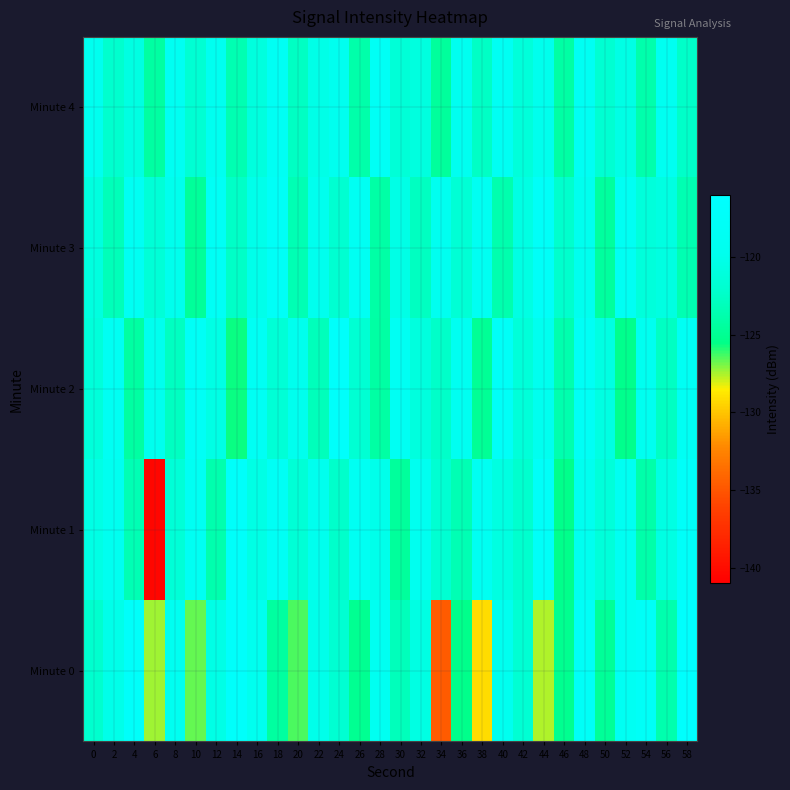

Reading right to left, transcribe all the data shown in this chart.

Minute 0: 58=-116.5	56=-123.7	54=-117.7	52=-118.5	50=-124.7	48=-117.8	46=-125.1	44=-127.5	42=-121.8	40=-119.5	38=-129.1	36=-125.3	34=-134.7	32=-120.5	30=-123.0	28=-119.0	26=-125.0	24=-121.8	22=-120.1	20=-126.4	18=-124.4	16=-119.3	14=-116.7	12=-120.3	10=-126.7	8=-119.0	6=-127.4	4=-117.1	2=-120.1	0=-122.1
Minute 1: 58=-117.3	56=-120.5	54=-123.9	52=-118.8	50=-121.2	48=-119.6	46=-125.3	44=-117.5	42=-122.1	40=-120.7	38=-118.9	36=-123.4	34=-121.8	32=-119.2	30=-124.5	28=-120.1	26=-118.6	24=-122.3	22=-119.8	20=-121.5	18=-118.2	16=-120.4	14=-117.0	12=-123.7	10=-118.5	8=-121.4	6=-140.5	4=-123.4	2=-119.2	0=-120.4
Minute 2: 58=-118.4	56=-122.7	54=-119.3	52=-125.2	50=-120.6	48=-118.1	46=-123.7	44=-119.5	42=-121.3	40=-117.6	38=-124.8	36=-119.1	34=-122.4	32=-120.9	30=-118.6	28=-124.2	26=-121.7	24=-116.9	22=-123.1	20=-119.8	18=-121.5	16=-118.3	14=-125.6	12=-120.4	10=-117.9	8=-122.8	6=-119.7	4=-124.3	2=-118.5	0=-121.2
Minute 3: 58=-123.5	56=-120.7	54=-121.1	52=-118.6	50=-124.4	48=-119.8	46=-122.2	44=-117.4	42=-120.5	40=-123.7	38=-118.9	36=-121.6	34=-119.2	32=-122.8	30=-120.3	28=-124.1	26=-118.5	24=-121.9	22=-119.7	20=-123.4	18=-117.8	16=-120.1	14=-122.5	12=-118.2	10=-124.6	8=-119.9	6=-121.4	4=-118.7	2=-123.2	0=-120.8
Minute 4: 58=-122.4	56=-119.1	54=-123.8	52=-120.4	50=-121.8	48=-118.5	46=-124.2	44=-119.9	42=-121.2	40=-118.7	38=-122.6	36=-119.3	34=-124.5	32=-120.8	30=-121.4	28=-118.1	26=-123.9	24=-119.6	22=-120.2	20=-122.7	18=-118.4	16=-120.9	14=-123.5	12=-119.2	10=-121.7	8=-118.8	6=-124.3	4=-120.6	2=-122.1	0=-119.5